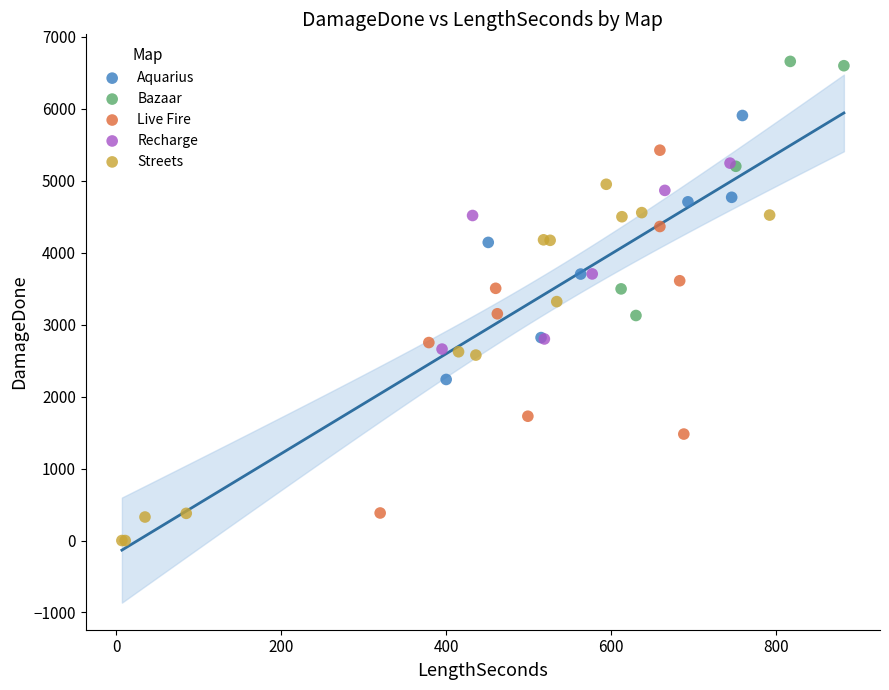

Which series contains the highest Y value?

Bazaar